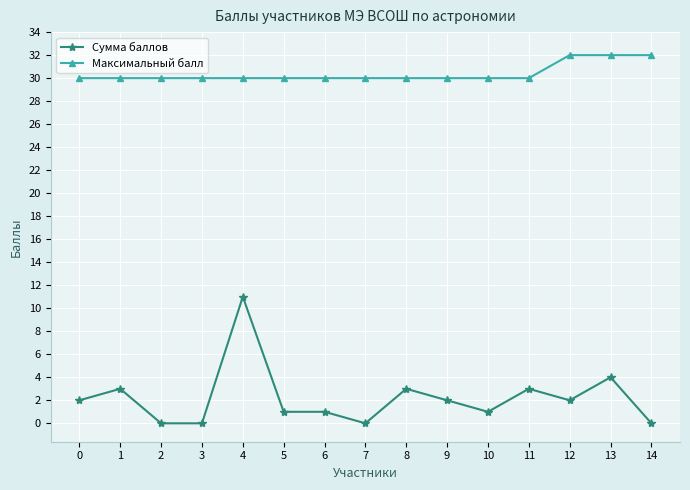

At how many categories does at least one series exceed 29?

15